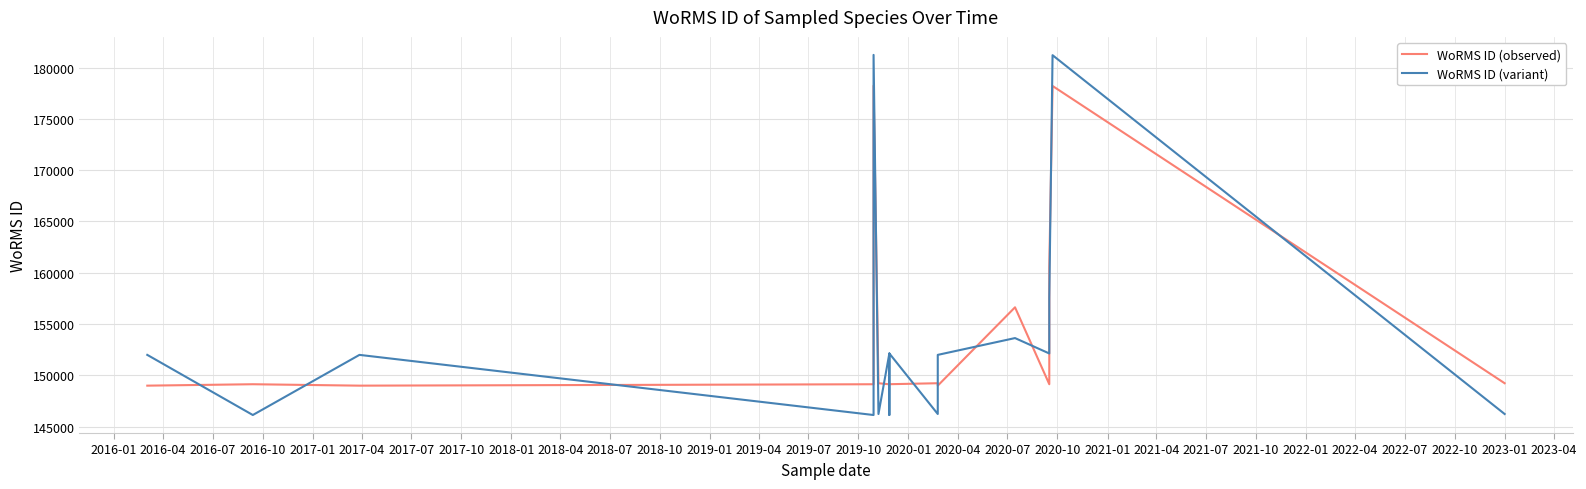

What is the sum of the WoRMS ID (observed) values at 2018-01 and 2019-01?

298248